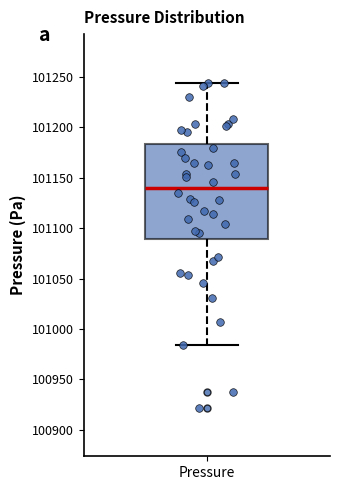

Transcribe this box plot: give where the median line is, the range the box spans, and where the two whiskers end, as read against the y-axis. The values are not printed on the chart, so give them approximately, as read against the axis.

median 101140, box 101090 to 101185, whiskers 100985 to 101245